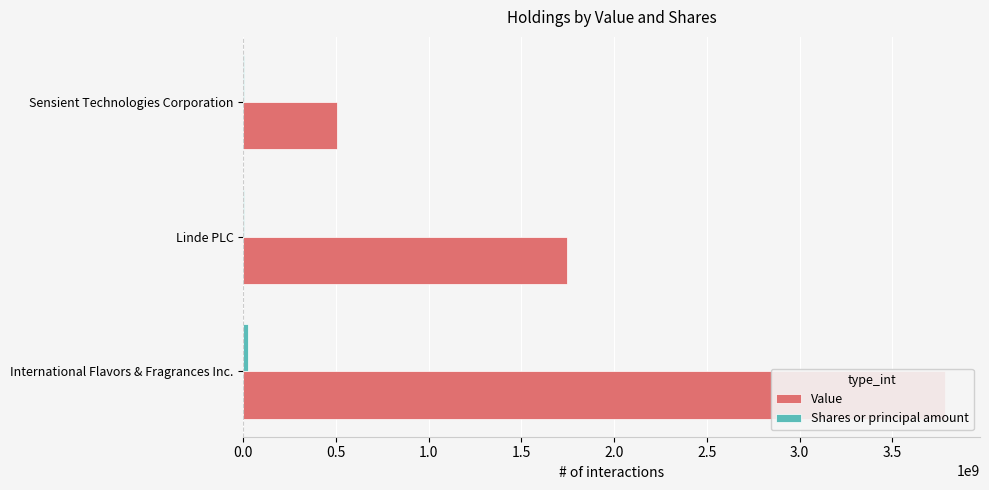

What is the sum of the Value values at International Flavors & Fragrances Inc. and Sensient Technologies Corporation?

4288848000